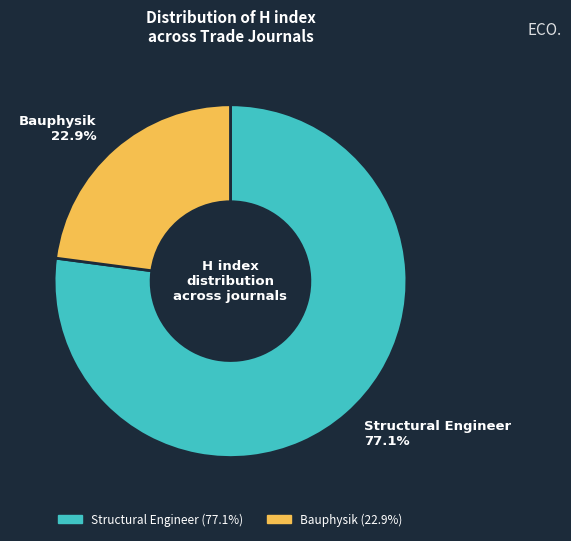

How many slices are in this pie chart?

2